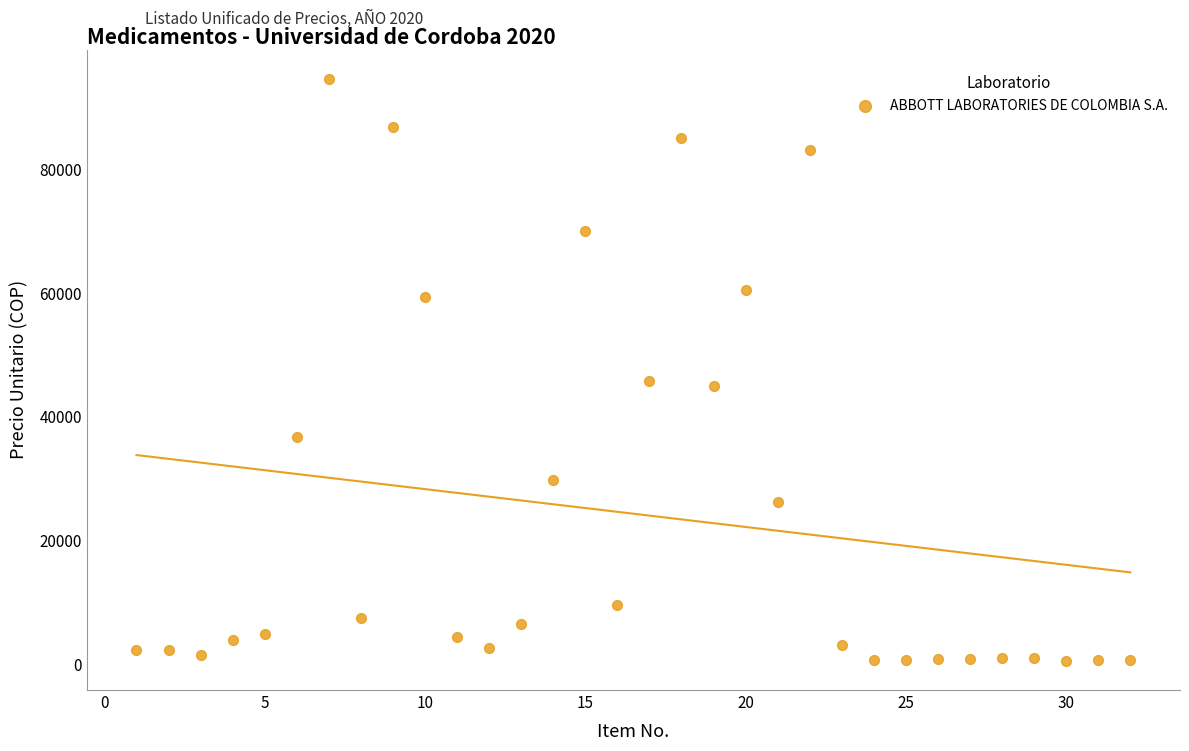

What is the range of X values (max minus min)?

31.0